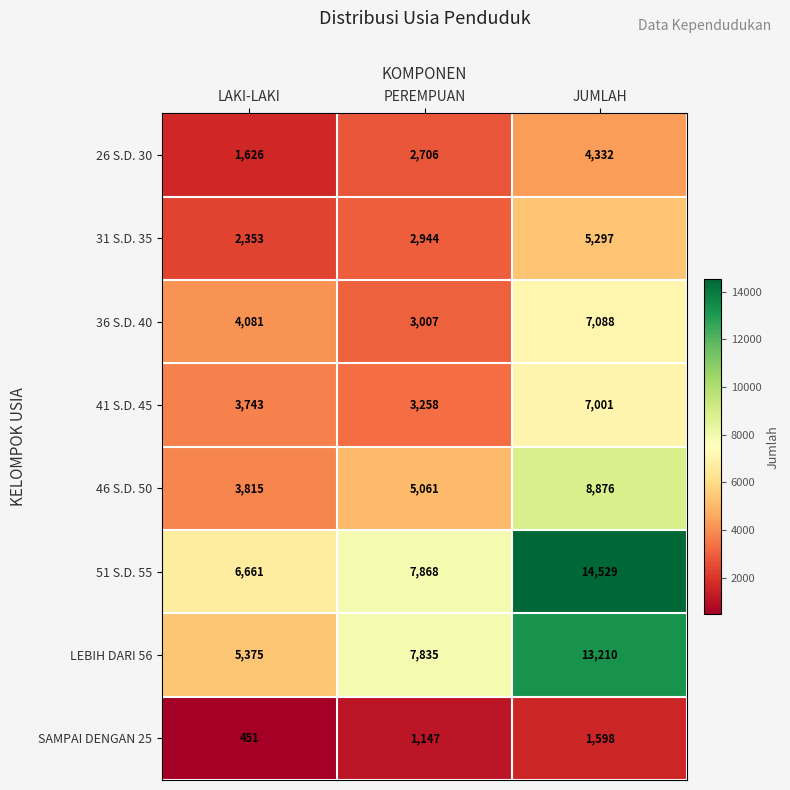

What is the smallest value displayed?

451